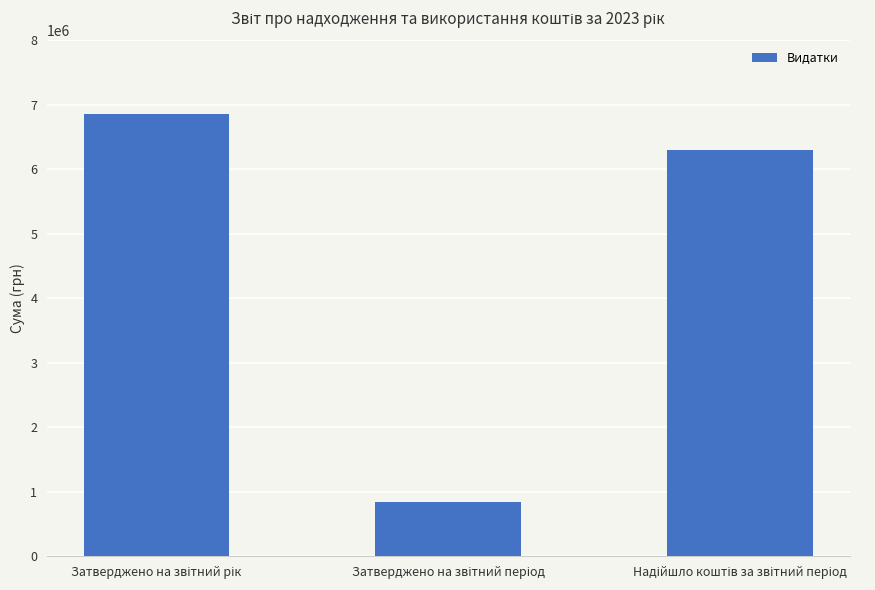

What is the difference between the maximum and second lowest values?

565983.5